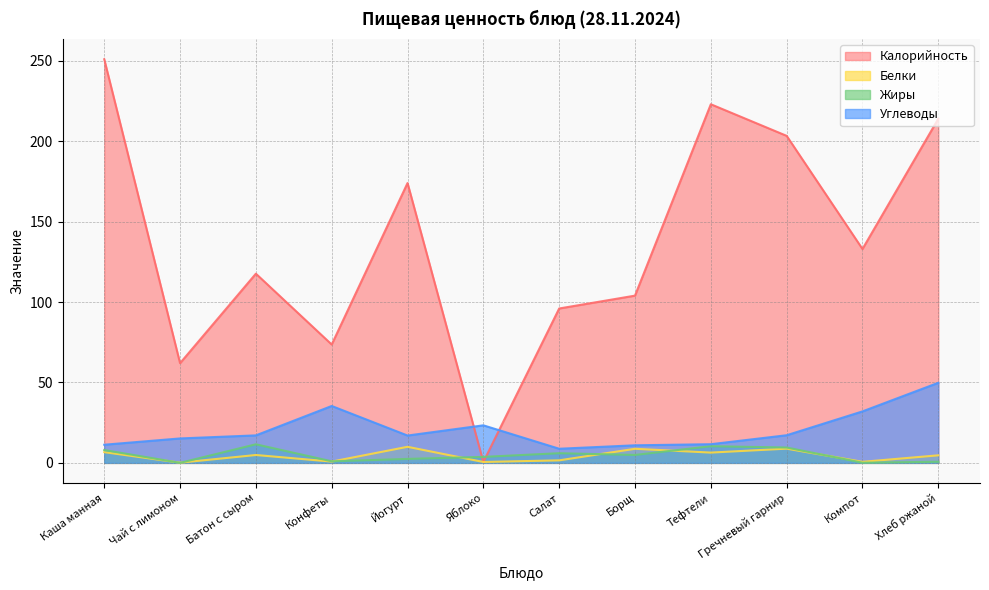

True or false: Белки has more than 1 interior local peaks.

True